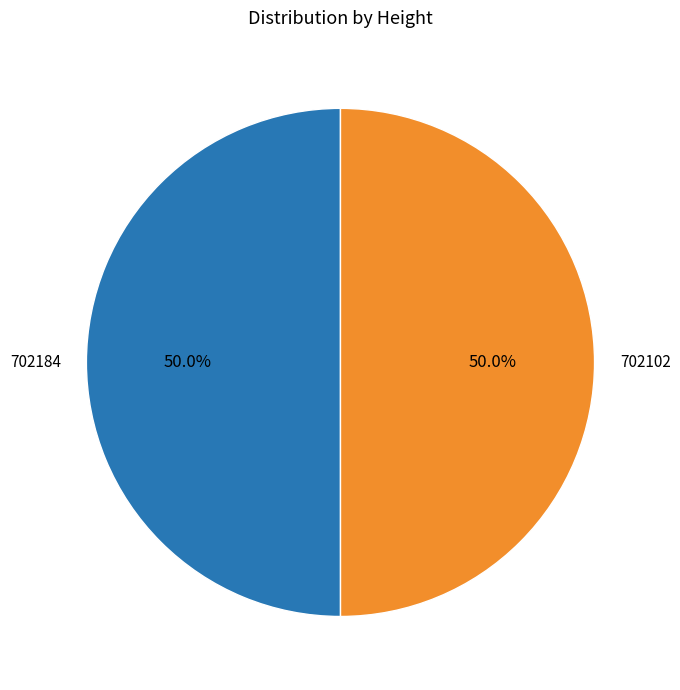

What percentage is NOT represented by 702184?

50.0%